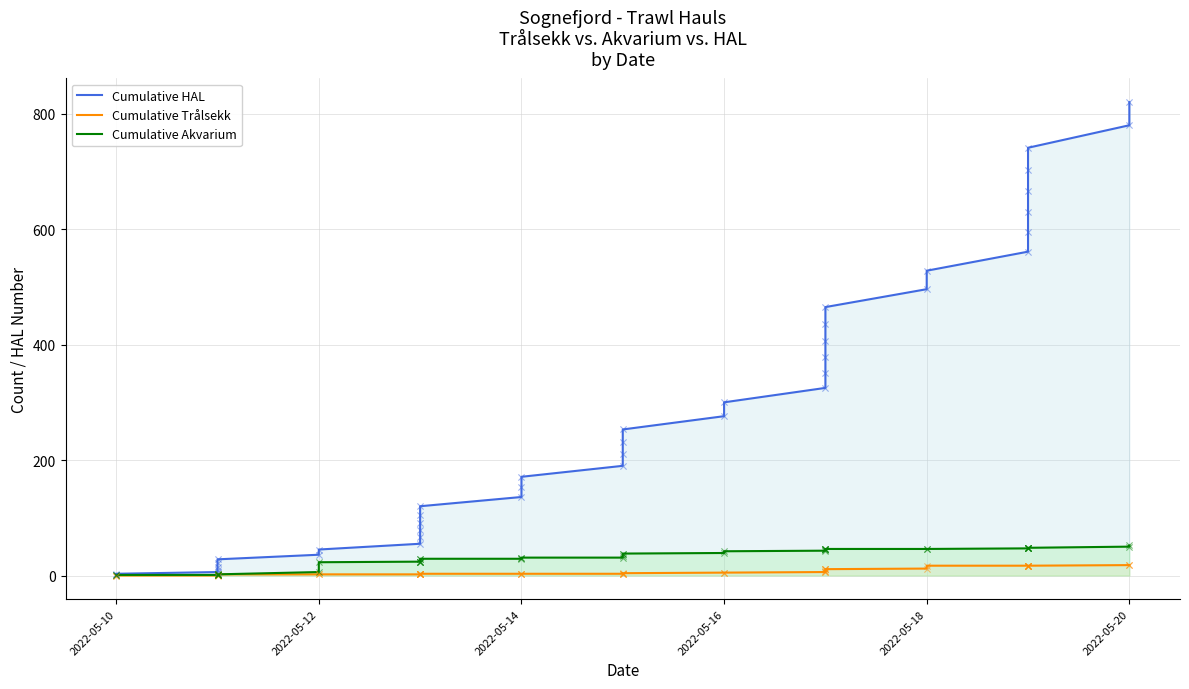

What are all the series names shown in the legend?

Cumulative HAL, Cumulative Trålsekk, Cumulative Akvarium